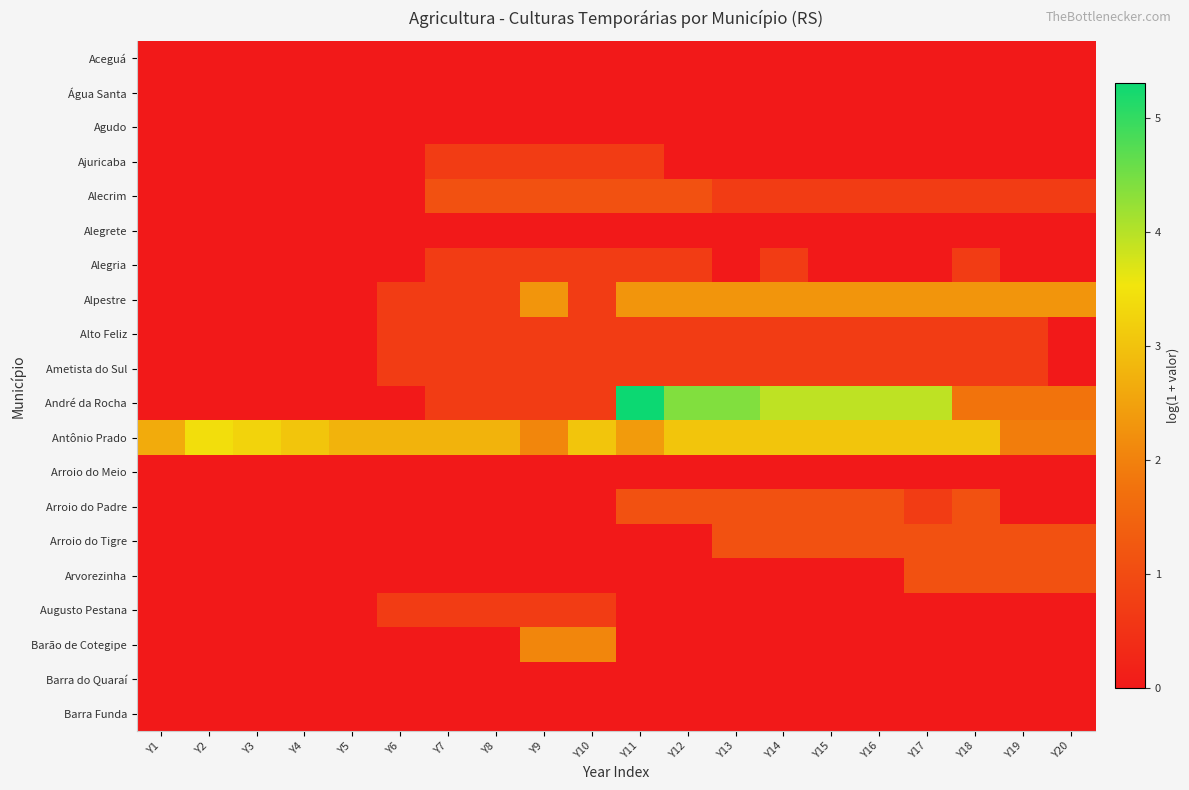

Reading right to left, transcribe all the data shown in this chart.

Aceguá: Y20=0.0	Y19=0.0	Y18=0.0	Y17=0.0	Y16=0.0	Y15=0.0	Y14=0.0	Y13=0.0	Y12=0.0	Y11=0.0	Y10=0.0	Y9=0.0	Y8=0.0	Y7=0.0	Y6=0.0	Y5=0.0	Y4=0.0	Y3=0.0	Y2=0.0	Y1=0.0
Água Santa: Y20=0.0	Y19=0.0	Y18=0.0	Y17=0.0	Y16=0.0	Y15=0.0	Y14=0.0	Y13=0.0	Y12=0.0	Y11=0.0	Y10=0.0	Y9=0.0	Y8=0.0	Y7=0.0	Y6=0.0	Y5=0.0	Y4=0.0	Y3=0.0	Y2=0.0	Y1=0.0
Agudo: Y20=0.0	Y19=0.0	Y18=0.0	Y17=0.0	Y16=0.0	Y15=0.0	Y14=0.0	Y13=0.0	Y12=0.0	Y11=0.0	Y10=0.0	Y9=0.0	Y8=0.0	Y7=0.0	Y6=0.0	Y5=0.0	Y4=0.0	Y3=0.0	Y2=0.0	Y1=0.0
Ajuricaba: Y20=0.0	Y19=0.0	Y18=0.0	Y17=0.0	Y16=0.0	Y15=0.0	Y14=0.0	Y13=0.0	Y12=0.0	Y11=0.7	Y10=0.7	Y9=0.7	Y8=0.7	Y7=0.7	Y6=0.0	Y5=0.0	Y4=0.0	Y3=0.0	Y2=0.0	Y1=0.0
Alecrim: Y20=0.7	Y19=0.7	Y18=0.7	Y17=0.7	Y16=0.7	Y15=0.7	Y14=0.7	Y13=0.7	Y12=1.1	Y11=1.1	Y10=1.1	Y9=1.1	Y8=1.1	Y7=1.1	Y6=0.0	Y5=0.0	Y4=0.0	Y3=0.0	Y2=0.0	Y1=0.0
Alegrete: Y20=0.0	Y19=0.0	Y18=0.0	Y17=0.0	Y16=0.0	Y15=0.0	Y14=0.0	Y13=0.0	Y12=0.0	Y11=0.0	Y10=0.0	Y9=0.0	Y8=0.0	Y7=0.0	Y6=0.0	Y5=0.0	Y4=0.0	Y3=0.0	Y2=0.0	Y1=0.0
Alegria: Y20=0.0	Y19=0.0	Y18=0.7	Y17=0.0	Y16=0.0	Y15=0.0	Y14=0.7	Y13=0.0	Y12=0.7	Y11=0.7	Y10=0.7	Y9=0.7	Y8=0.7	Y7=0.7	Y6=0.0	Y5=0.0	Y4=0.0	Y3=0.0	Y2=0.0	Y1=0.0
Alpestre: Y20=2.3	Y19=2.3	Y18=2.3	Y17=2.3	Y16=2.3	Y15=2.3	Y14=2.3	Y13=2.3	Y12=2.3	Y11=2.3	Y10=0.7	Y9=2.3	Y8=0.7	Y7=0.7	Y6=0.7	Y5=0.0	Y4=0.0	Y3=0.0	Y2=0.0	Y1=0.0
Alto Feliz: Y20=0.0	Y19=0.7	Y18=0.7	Y17=0.7	Y16=0.7	Y15=0.7	Y14=0.7	Y13=0.7	Y12=0.7	Y11=0.7	Y10=0.7	Y9=0.7	Y8=0.7	Y7=0.7	Y6=0.7	Y5=0.0	Y4=0.0	Y3=0.0	Y2=0.0	Y1=0.0
Ametista do Sul: Y20=0.0	Y19=0.7	Y18=0.7	Y17=0.7	Y16=0.7	Y15=0.7	Y14=0.7	Y13=0.7	Y12=0.7	Y11=0.7	Y10=0.7	Y9=0.7	Y8=0.7	Y7=0.7	Y6=0.7	Y5=0.0	Y4=0.0	Y3=0.0	Y2=0.0	Y1=0.0
André da Rocha: Y20=1.8	Y19=1.8	Y18=1.8	Y17=3.9	Y16=3.9	Y15=3.9	Y14=3.9	Y13=4.4	Y12=4.4	Y11=5.3	Y10=0.7	Y9=0.7	Y8=0.7	Y7=0.7	Y6=0.0	Y5=0.0	Y4=0.0	Y3=0.0	Y2=0.0	Y1=0.0
Antônio Prado: Y20=1.9	Y19=1.9	Y18=3.0	Y17=3.0	Y16=3.0	Y15=3.0	Y14=3.0	Y13=3.0	Y12=3.0	Y11=2.4	Y10=3.0	Y9=2.1	Y8=2.8	Y7=2.8	Y6=2.8	Y5=2.8	Y4=3.0	Y3=3.3	Y2=3.4	Y1=2.6
Arroio do Meio: Y20=0.0	Y19=0.0	Y18=0.0	Y17=0.0	Y16=0.0	Y15=0.0	Y14=0.0	Y13=0.0	Y12=0.0	Y11=0.0	Y10=0.0	Y9=0.0	Y8=0.0	Y7=0.0	Y6=0.0	Y5=0.0	Y4=0.0	Y3=0.0	Y2=0.0	Y1=0.0
Arroio do Padre: Y20=0.0	Y19=0.0	Y18=1.1	Y17=0.7	Y16=1.1	Y15=1.1	Y14=1.1	Y13=1.1	Y12=1.1	Y11=1.1	Y10=0.0	Y9=0.0	Y8=0.0	Y7=0.0	Y6=0.0	Y5=0.0	Y4=0.0	Y3=0.0	Y2=0.0	Y1=0.0
Arroio do Tigre: Y20=1.1	Y19=1.1	Y18=1.1	Y17=1.1	Y16=1.1	Y15=1.1	Y14=1.1	Y13=1.1	Y12=0.0	Y11=0.0	Y10=0.0	Y9=0.0	Y8=0.0	Y7=0.0	Y6=0.0	Y5=0.0	Y4=0.0	Y3=0.0	Y2=0.0	Y1=0.0
Arvorezinha: Y20=1.1	Y19=1.1	Y18=1.1	Y17=1.1	Y16=0.0	Y15=0.0	Y14=0.0	Y13=0.0	Y12=0.0	Y11=0.0	Y10=0.0	Y9=0.0	Y8=0.0	Y7=0.0	Y6=0.0	Y5=0.0	Y4=0.0	Y3=0.0	Y2=0.0	Y1=0.0
Augusto Pestana: Y20=0.0	Y19=0.0	Y18=0.0	Y17=0.0	Y16=0.0	Y15=0.0	Y14=0.0	Y13=0.0	Y12=0.0	Y11=0.0	Y10=0.7	Y9=0.7	Y8=0.7	Y7=0.7	Y6=0.7	Y5=0.0	Y4=0.0	Y3=0.0	Y2=0.0	Y1=0.0
Barão de Cotegipe: Y20=0.0	Y19=0.0	Y18=0.0	Y17=0.0	Y16=0.0	Y15=0.0	Y14=0.0	Y13=0.0	Y12=0.0	Y11=0.0	Y10=2.1	Y9=2.1	Y8=0.0	Y7=0.0	Y6=0.0	Y5=0.0	Y4=0.0	Y3=0.0	Y2=0.0	Y1=0.0
Barra do Quaraí: Y20=0.0	Y19=0.0	Y18=0.0	Y17=0.0	Y16=0.0	Y15=0.0	Y14=0.0	Y13=0.0	Y12=0.0	Y11=0.0	Y10=0.0	Y9=0.0	Y8=0.0	Y7=0.0	Y6=0.0	Y5=0.0	Y4=0.0	Y3=0.0	Y2=0.0	Y1=0.0
Barra Funda: Y20=0.0	Y19=0.0	Y18=0.0	Y17=0.0	Y16=0.0	Y15=0.0	Y14=0.0	Y13=0.0	Y12=0.0	Y11=0.0	Y10=0.0	Y9=0.0	Y8=0.0	Y7=0.0	Y6=0.0	Y5=0.0	Y4=0.0	Y3=0.0	Y2=0.0	Y1=0.0